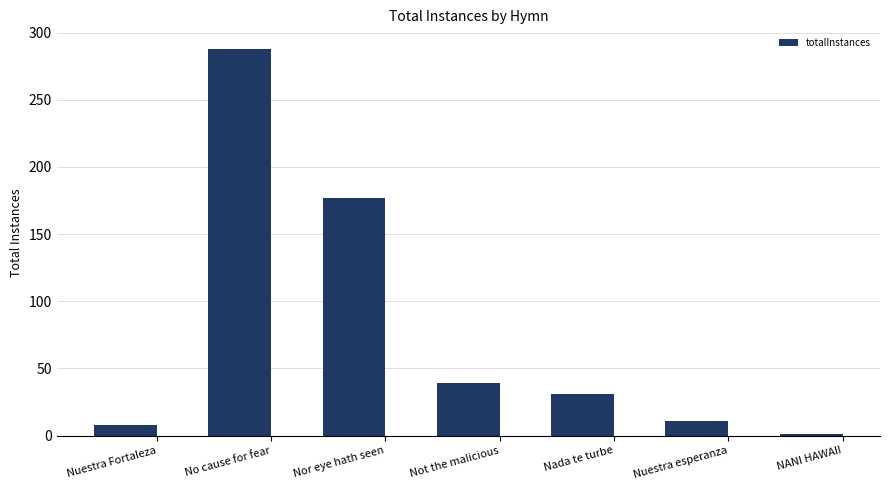

Which has a higher value, Nuestra esperanza or No cause for fear?

No cause for fear